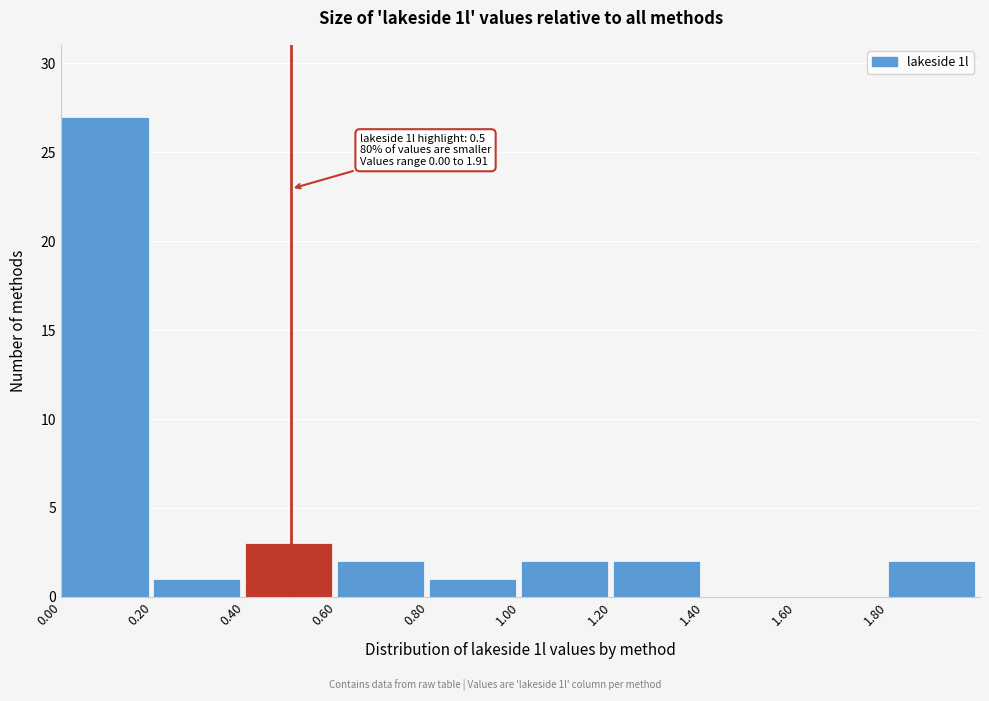

Over which range of the x-axis is the bar tallest?

0.0 to 0.2